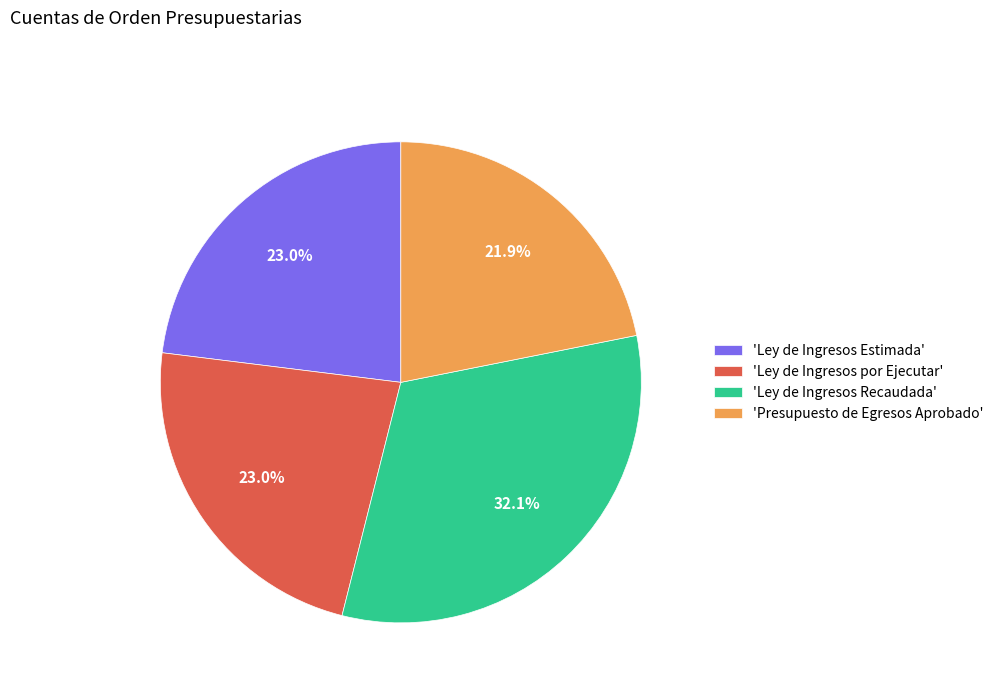

Is there any slice that represents more than half of the pie?

No